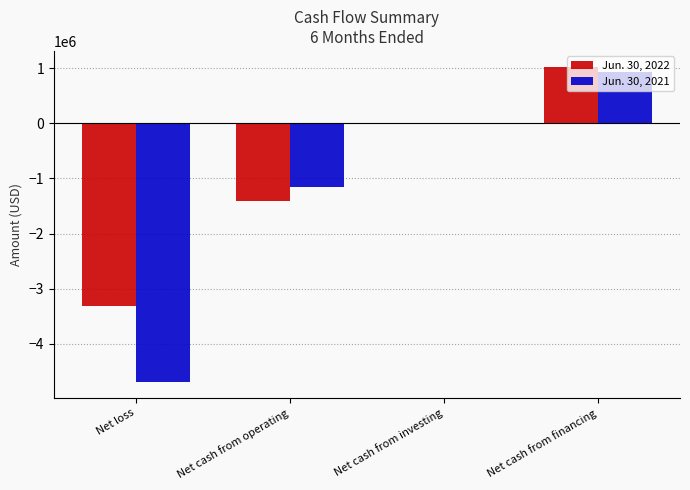

The value of Jun. 30, 2022 at Net cash from investing is -6000. True or false?

True